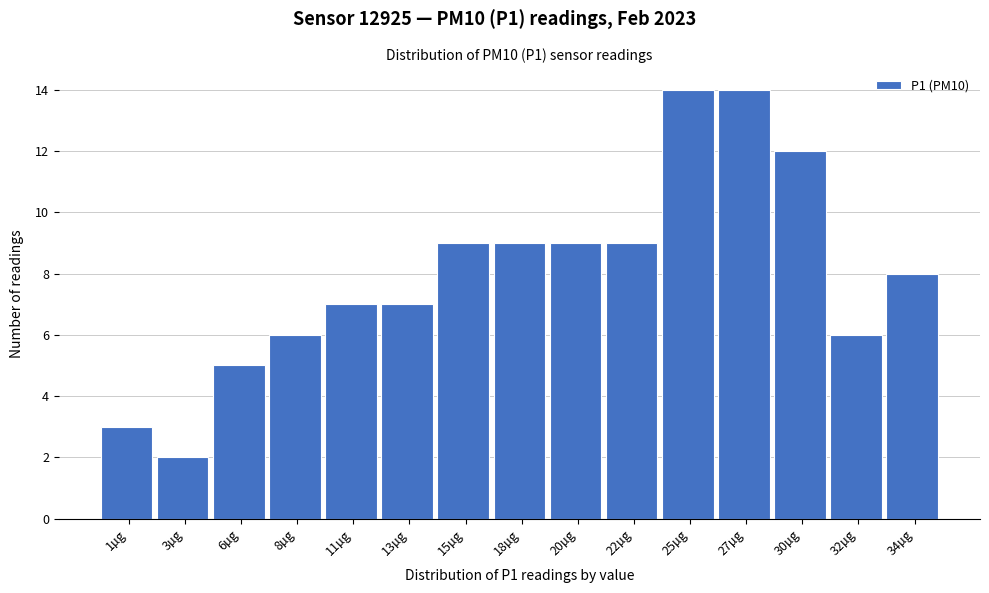

Reading left to right, what are all the values shown in this chart?

3	2	5	6	7	7	9	9	9	9	14	14	12	6	8